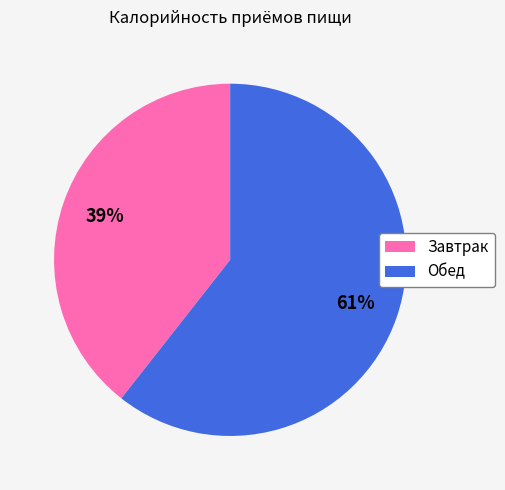

Between Завтрак and Обед, which is larger?

Обед